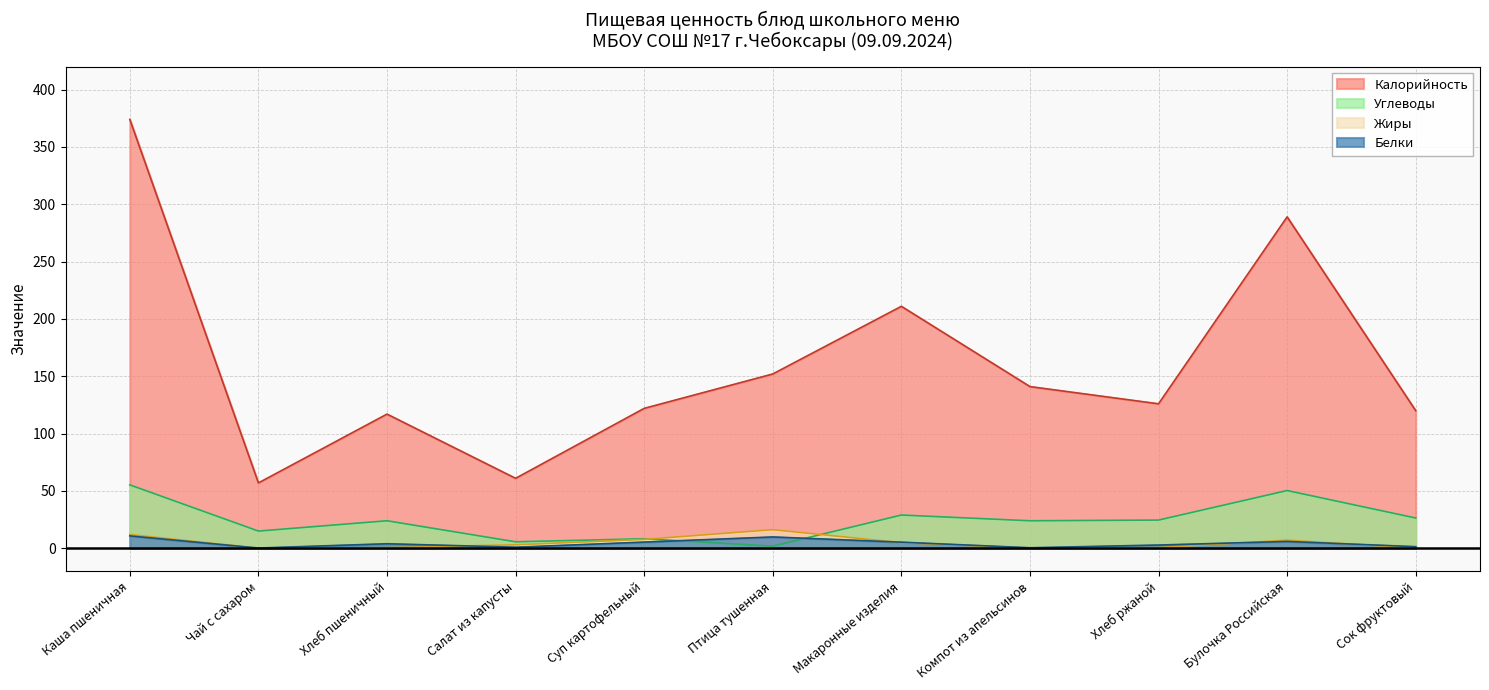

What is the difference between the maximum and minimum values in the Жиры series?

16.2